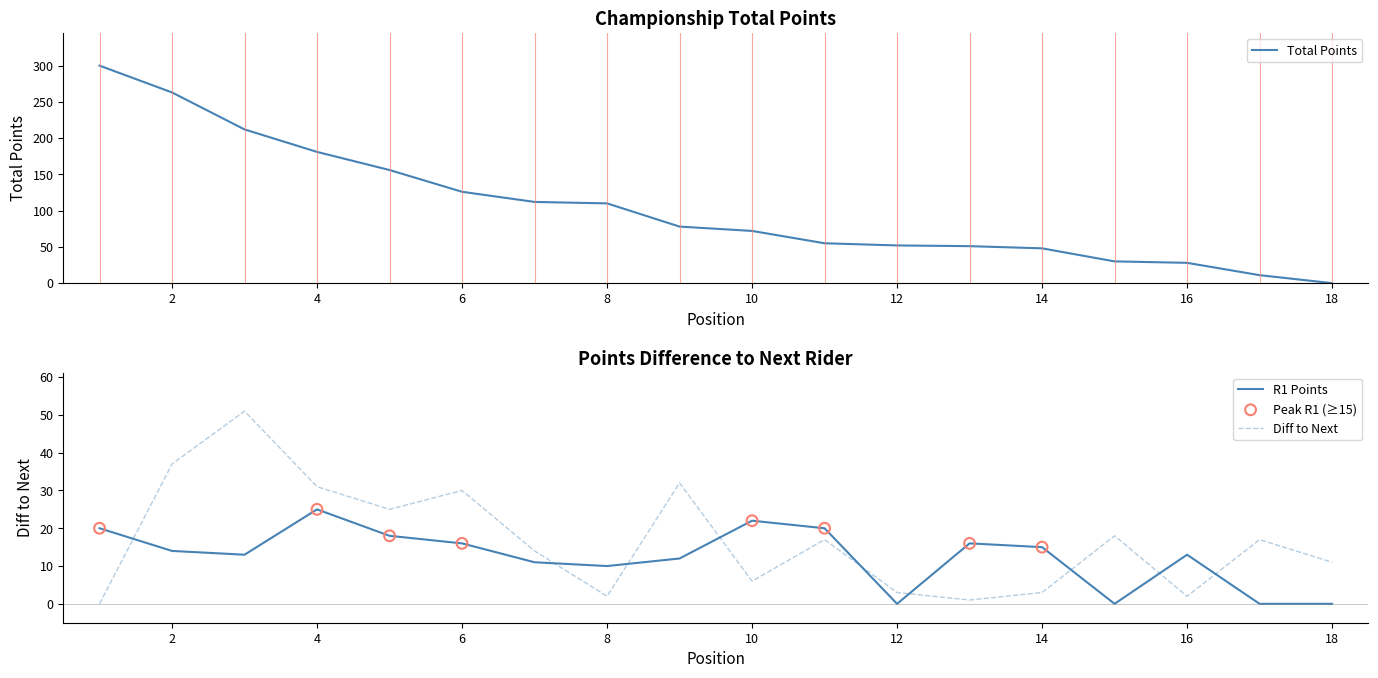

After their last crossing, which series has the higher values: Diff to Next or R1 Points?

Diff to Next